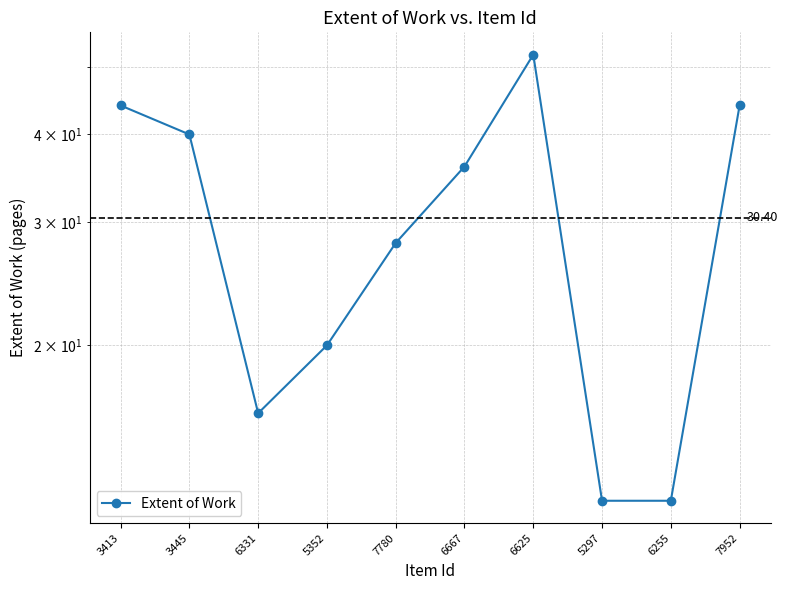

Reading left to right, what are all the values shown in this chart?

3413=44	3445=40	6331=16	5352=20	7780=28	6667=36	6625=52	5297=12	6255=12	7952=44